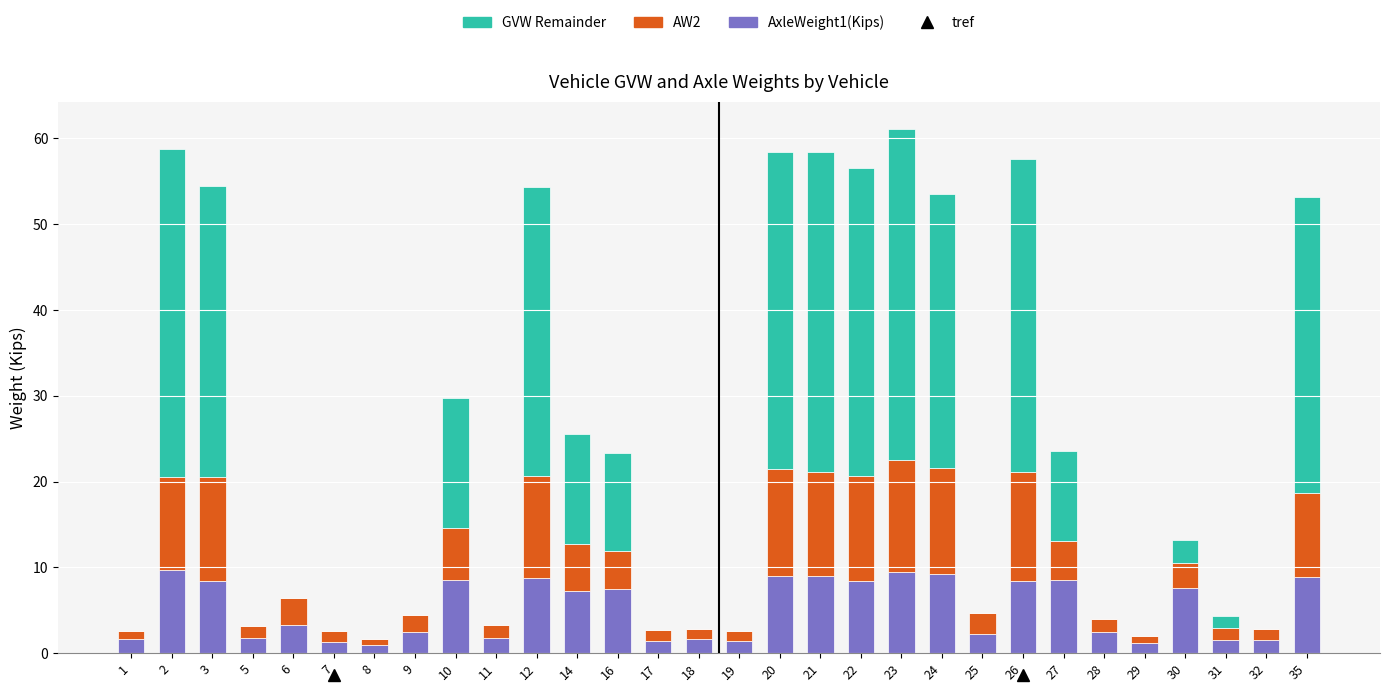

What is the total value across all series at 20?

58.4